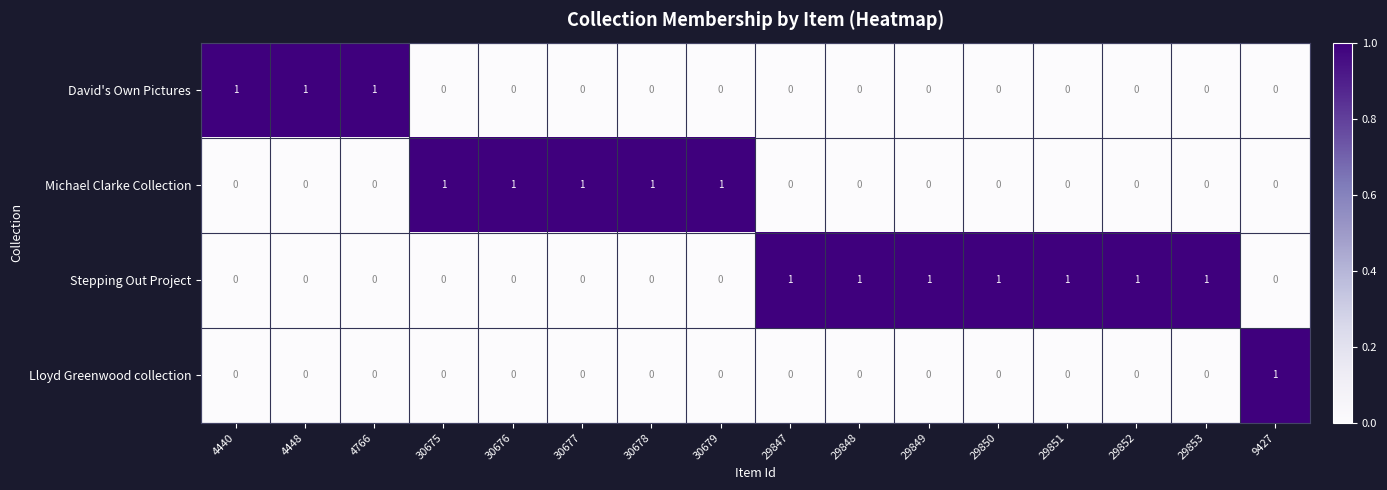

Rank the series by their average value, from lowest to highest.

Lloyd Greenwood collection, David's Own Pictures, Michael Clarke Collection, Stepping Out Project